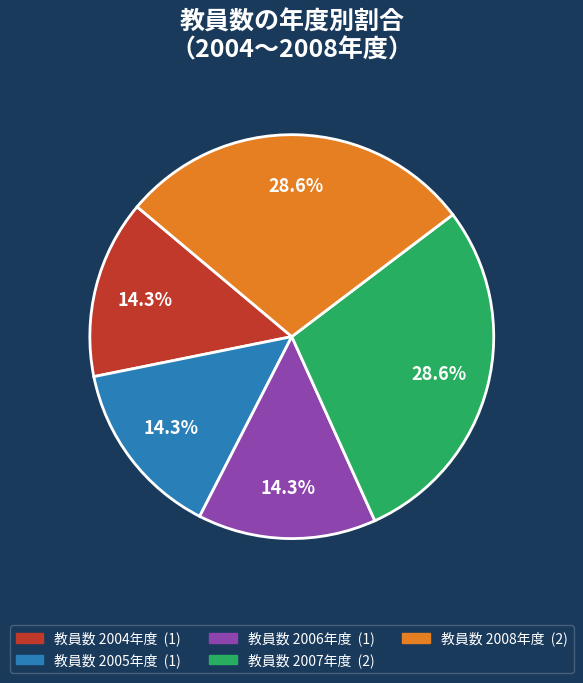

Is there a majority slice in this chart?

No